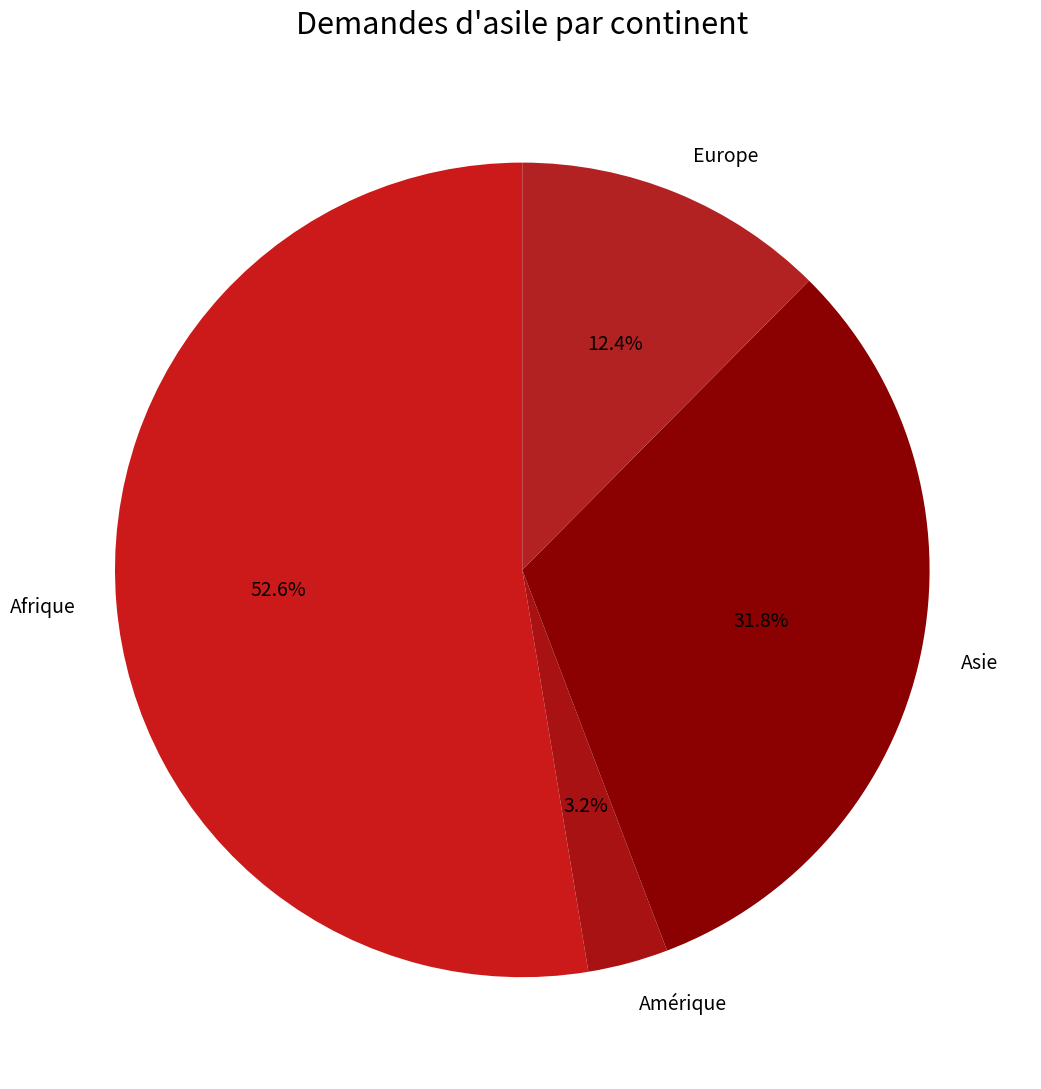

To the nearest percent, what percentage of the pie is Amérique?

3%